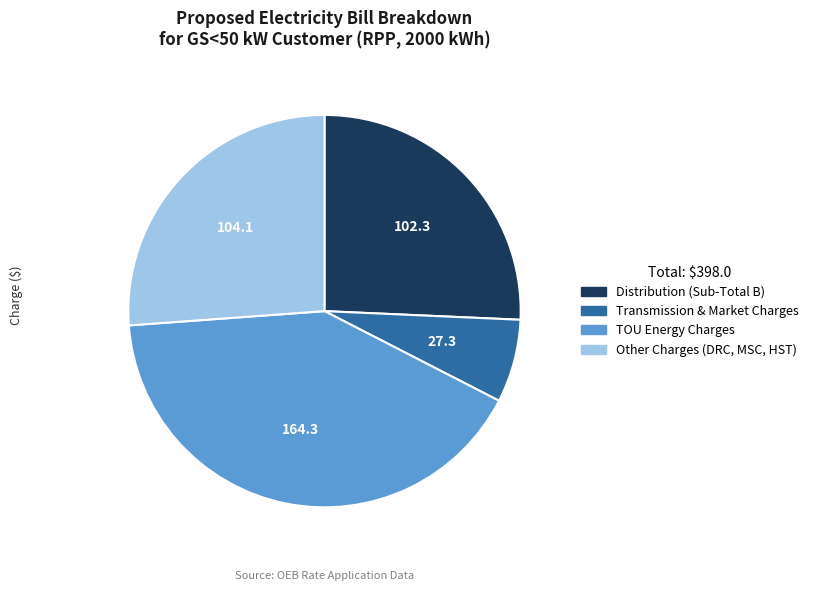

Is there a majority slice in this chart?

No